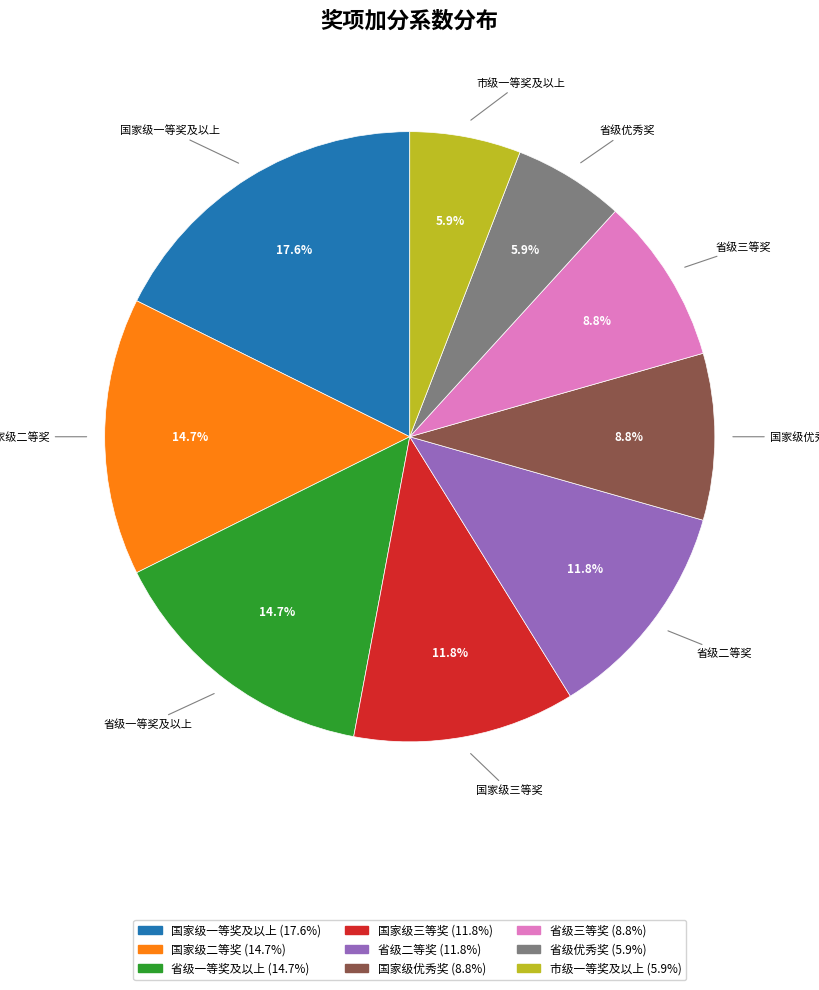

To the nearest percent, what is the difference between the 省级一等奖及以上 and 省级三等奖 slice percentages?

6%